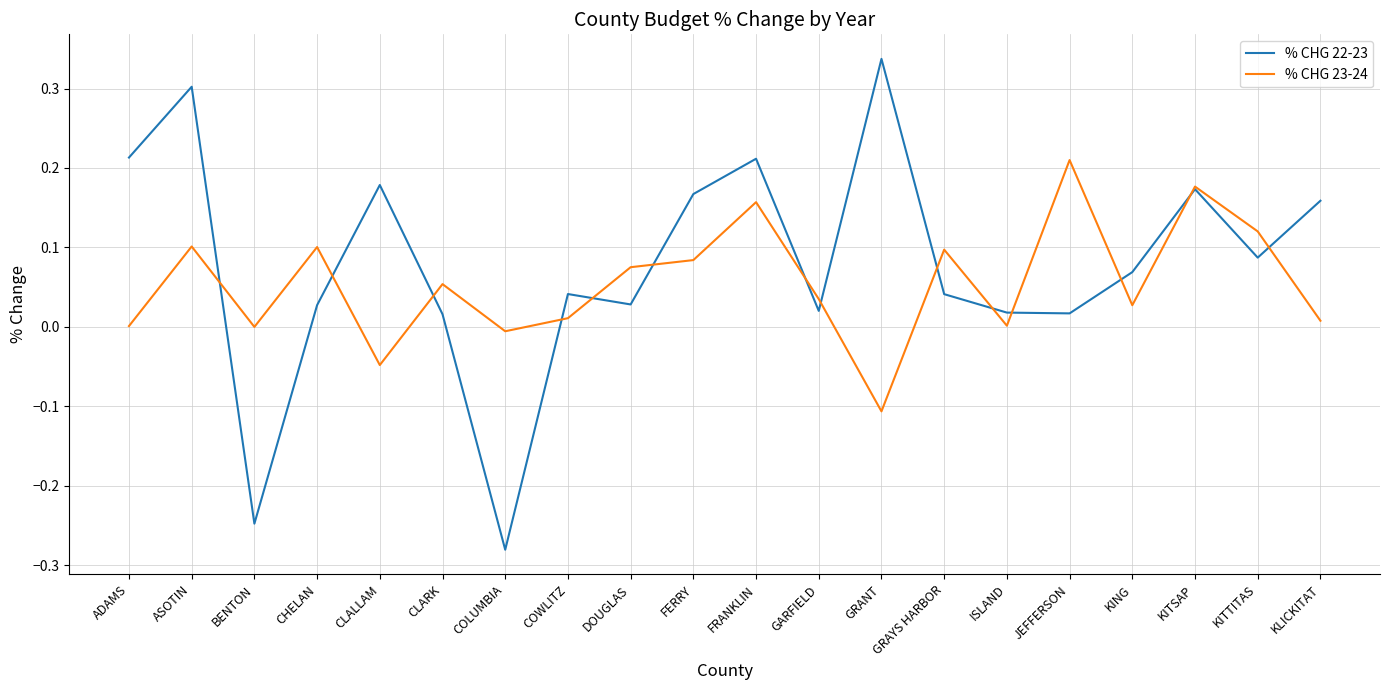

List the series in order of their overall mean, lowest first.

% CHG 23-24, % CHG 22-23